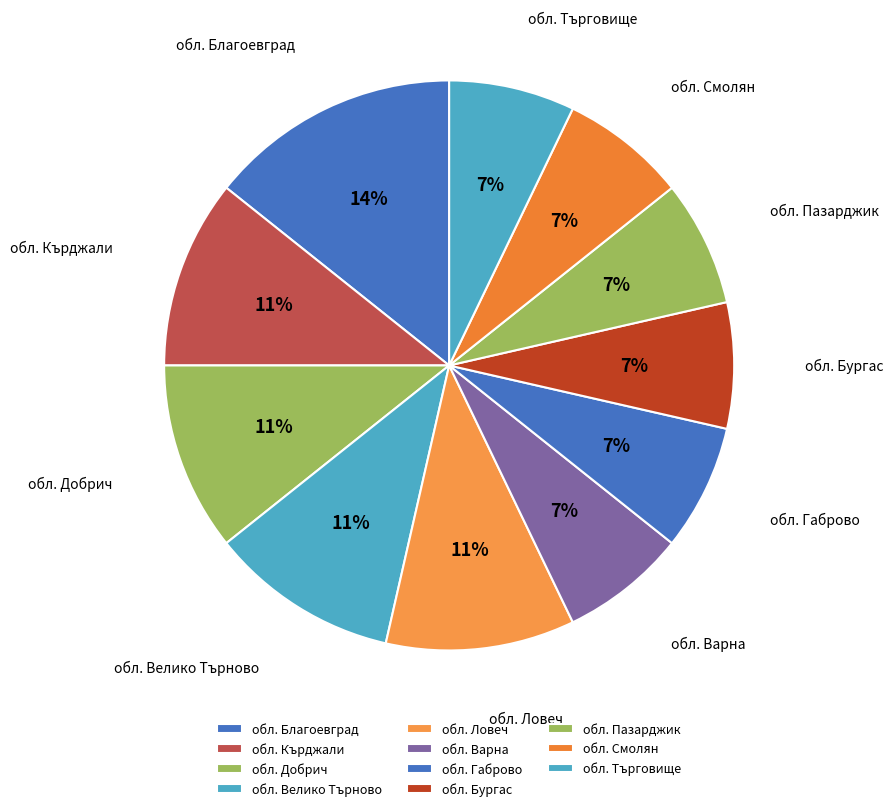

Which has a higher value, обл. Смолян or обл. Благоевград?

обл. Благоевград